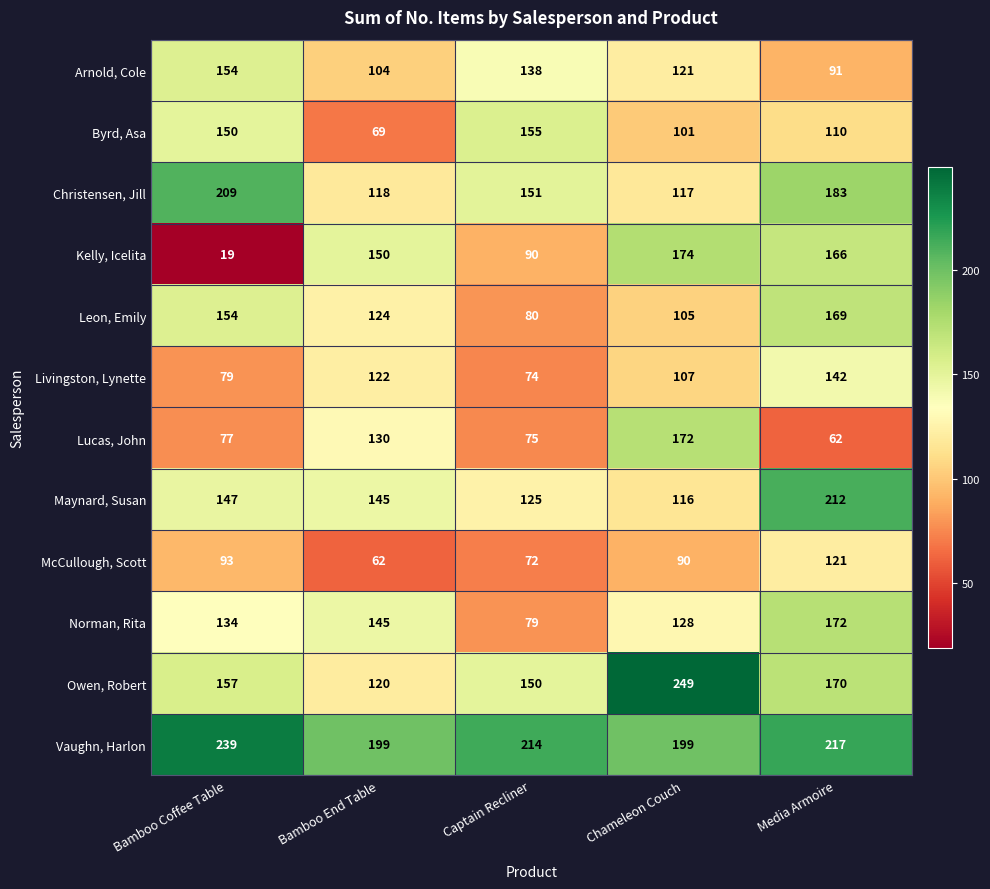

At Captain Recliner, list the series in order from smallest to largest.

McCullough, Scott, Livingston, Lynette, Lucas, John, Norman, Rita, Leon, Emily, Kelly, Icelita, Maynard, Susan, Arnold, Cole, Owen, Robert, Christensen, Jill, Byrd, Asa, Vaughn, Harlon